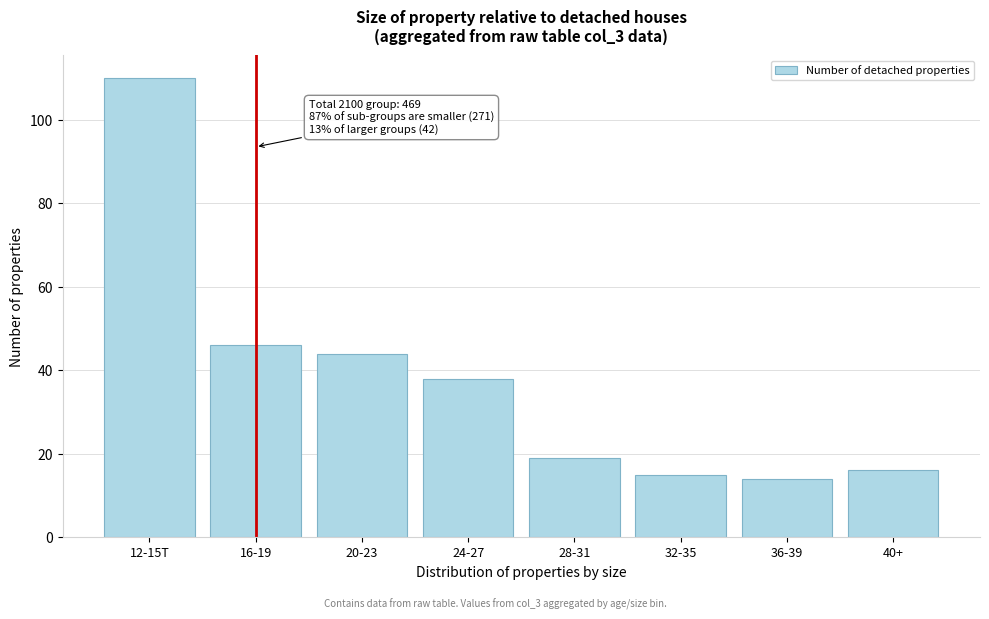

Reading left to right, transcribe all the data shown in this chart.

12-15T=110	16-19=46	20-23=44	24-27=38	28-31=19	32-35=15	36-39=14	40+=16